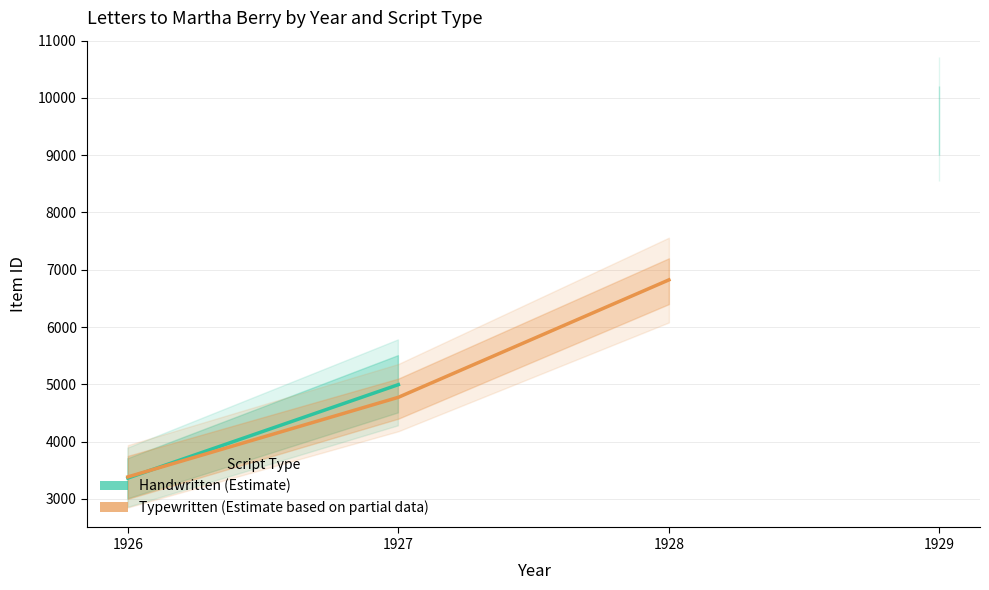

List the series in order of their overall mean, highest first.

Handwritten (Estimate), Typewritten (Estimate based on partial data)